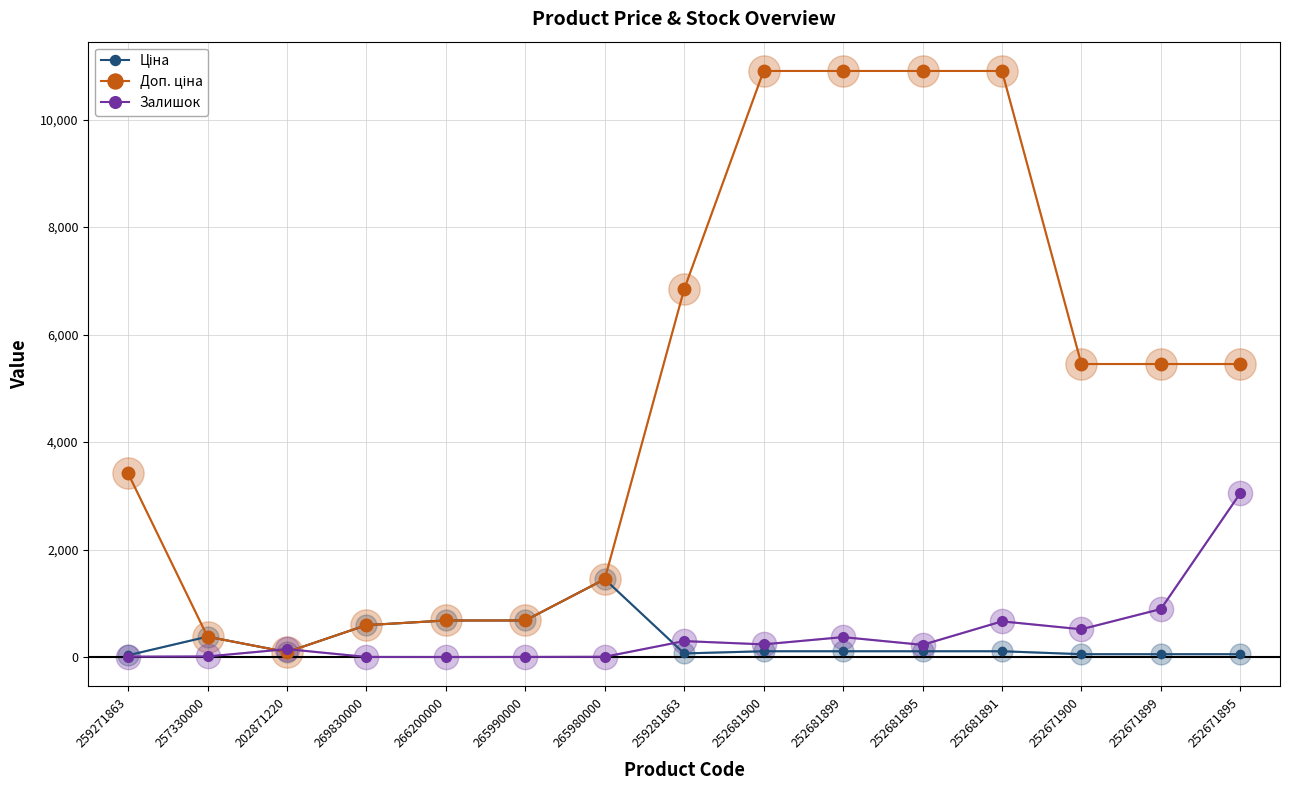

How many lines are shown in the chart?

3